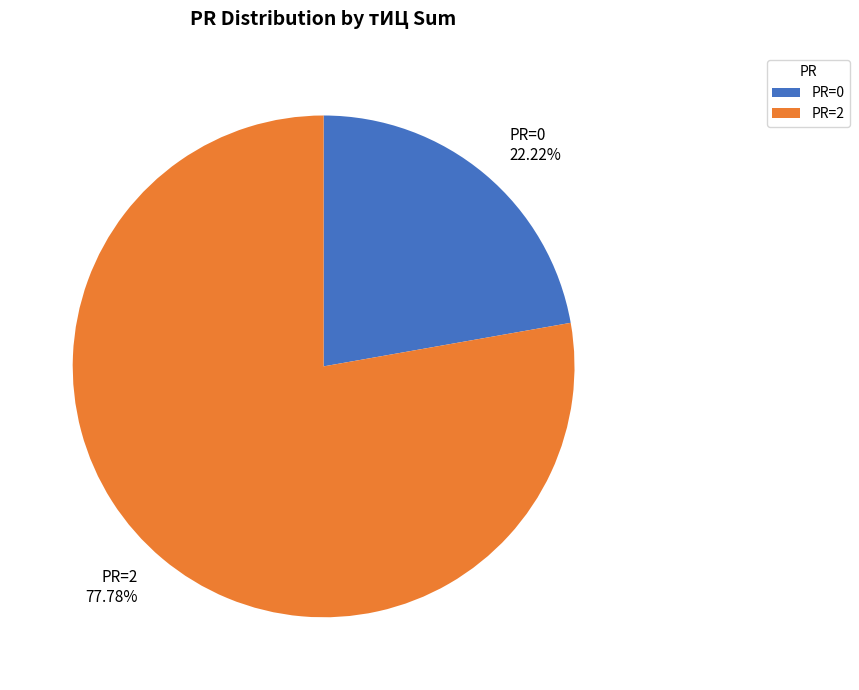

Does any single category account for the majority?

Yes